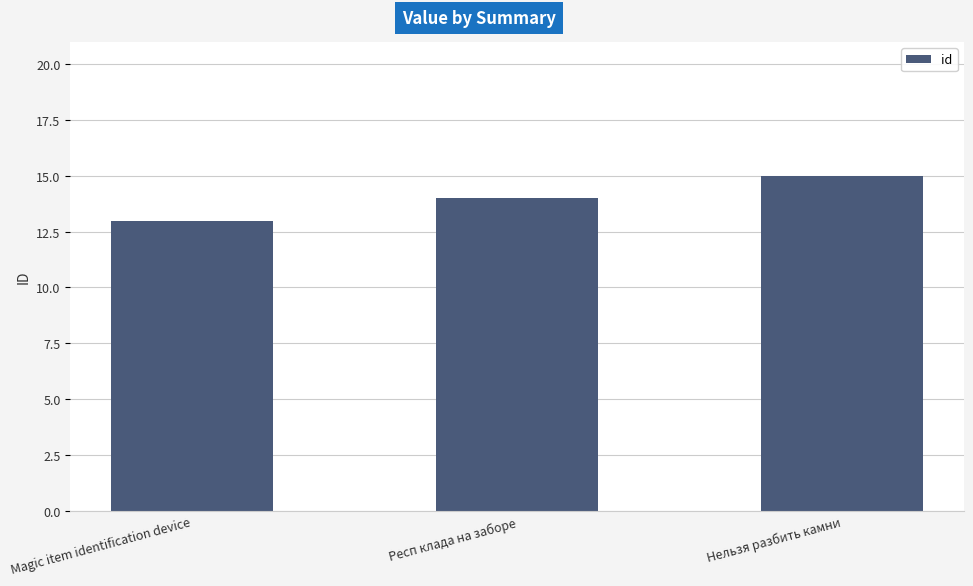

What is the maximum value shown in the chart?

15